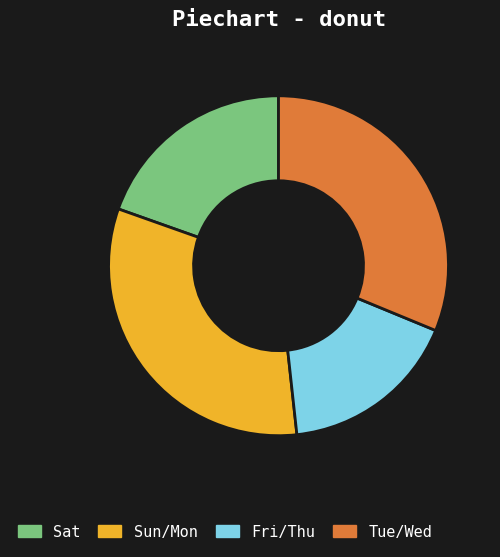

Rank the categories by value from highest to lowest.

Sun/Mon, Tue/Wed, Sat, Fri/Thu